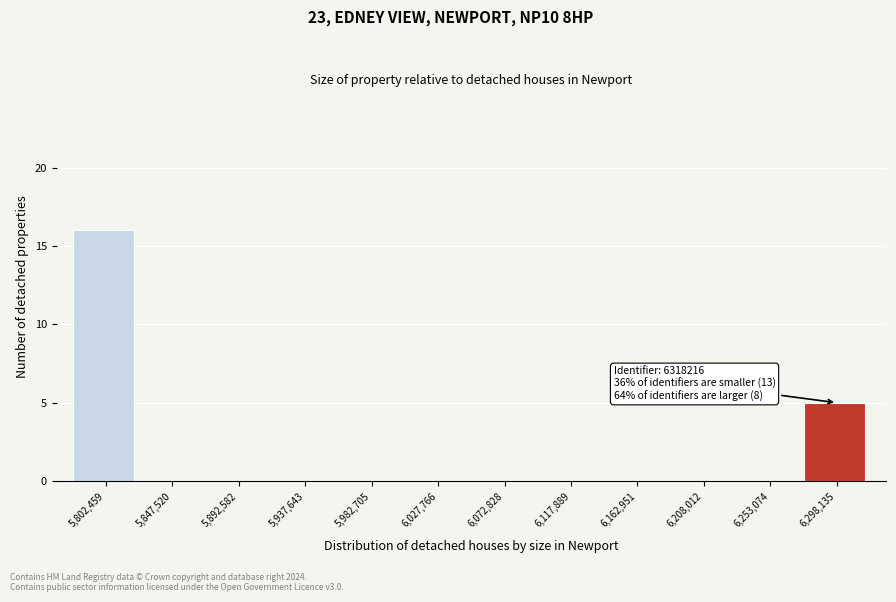

Reading right to left, what are all the values shown in this chart?

6,298,135=5	6,253,074=0	6,208,012=0	6,162,951=0	6,117,889=0	6,072,828=0	6,027,766=0	5,982,705=0	5,937,643=0	5,892,582=0	5,847,520=0	5,802,459=16